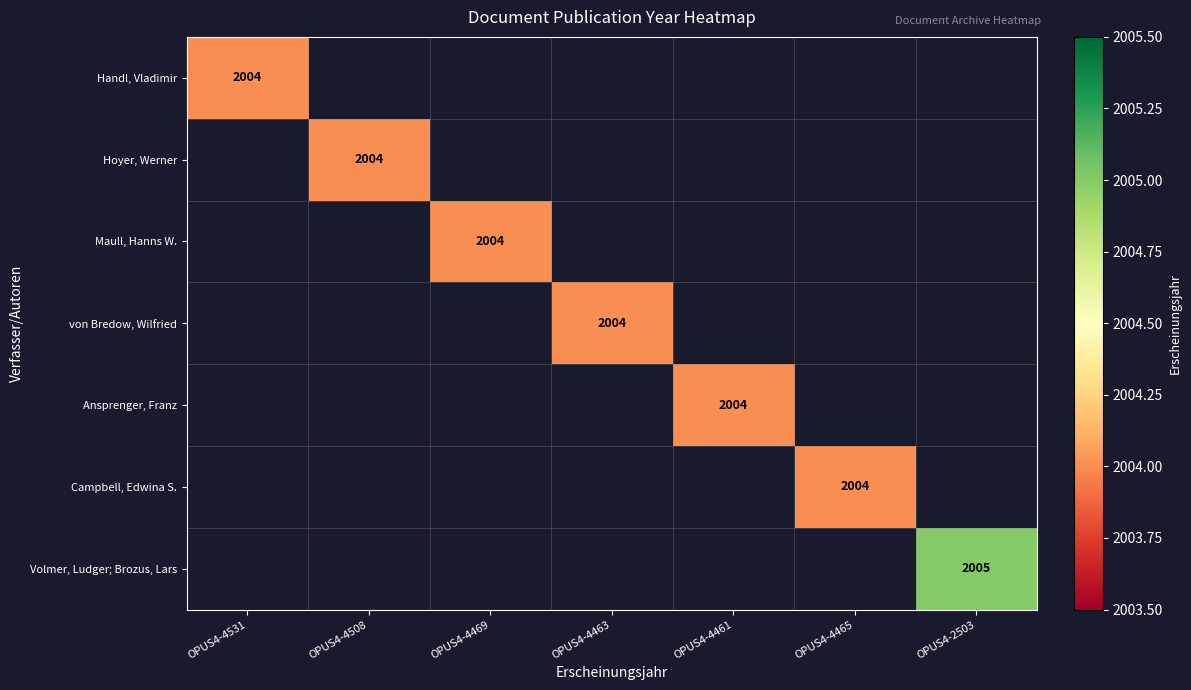

How many distinct data groups are displayed?

7